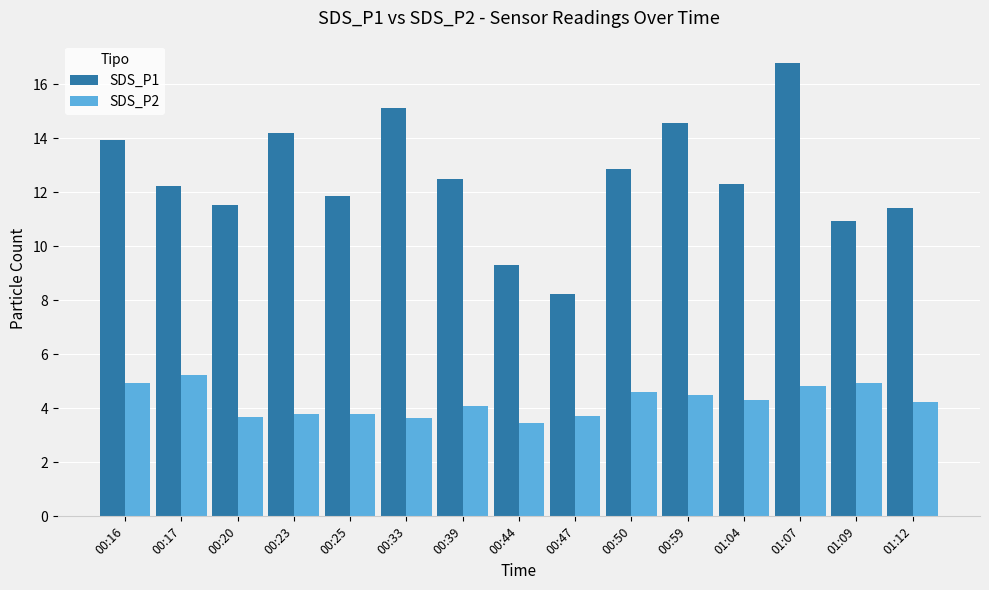

The SDS_P1 series shows 16.8 at 01:07. True or false?

True